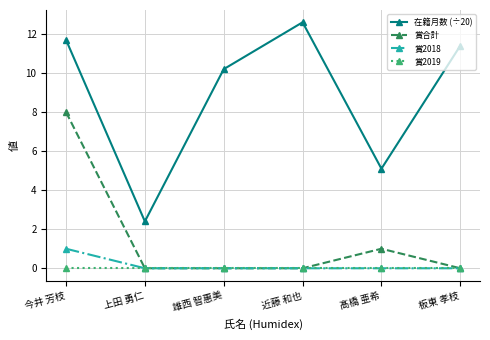

Which series has the largest total across all categories?

在籍月数 (÷20)